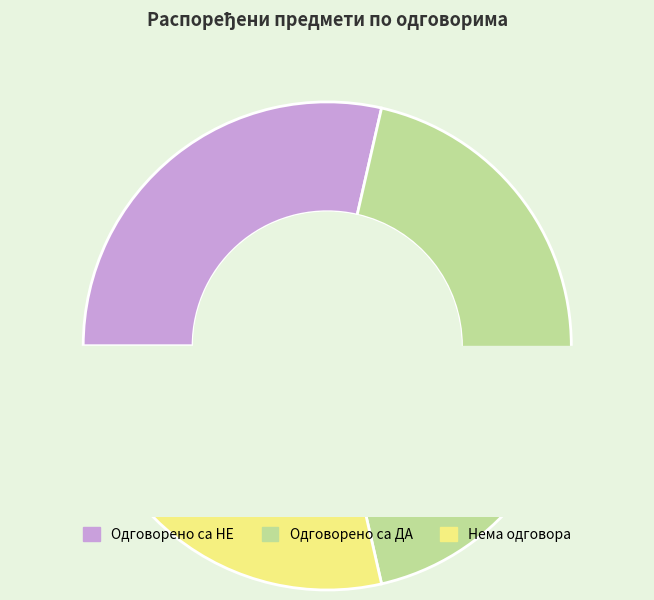

Count the number of slices in the pie.

3